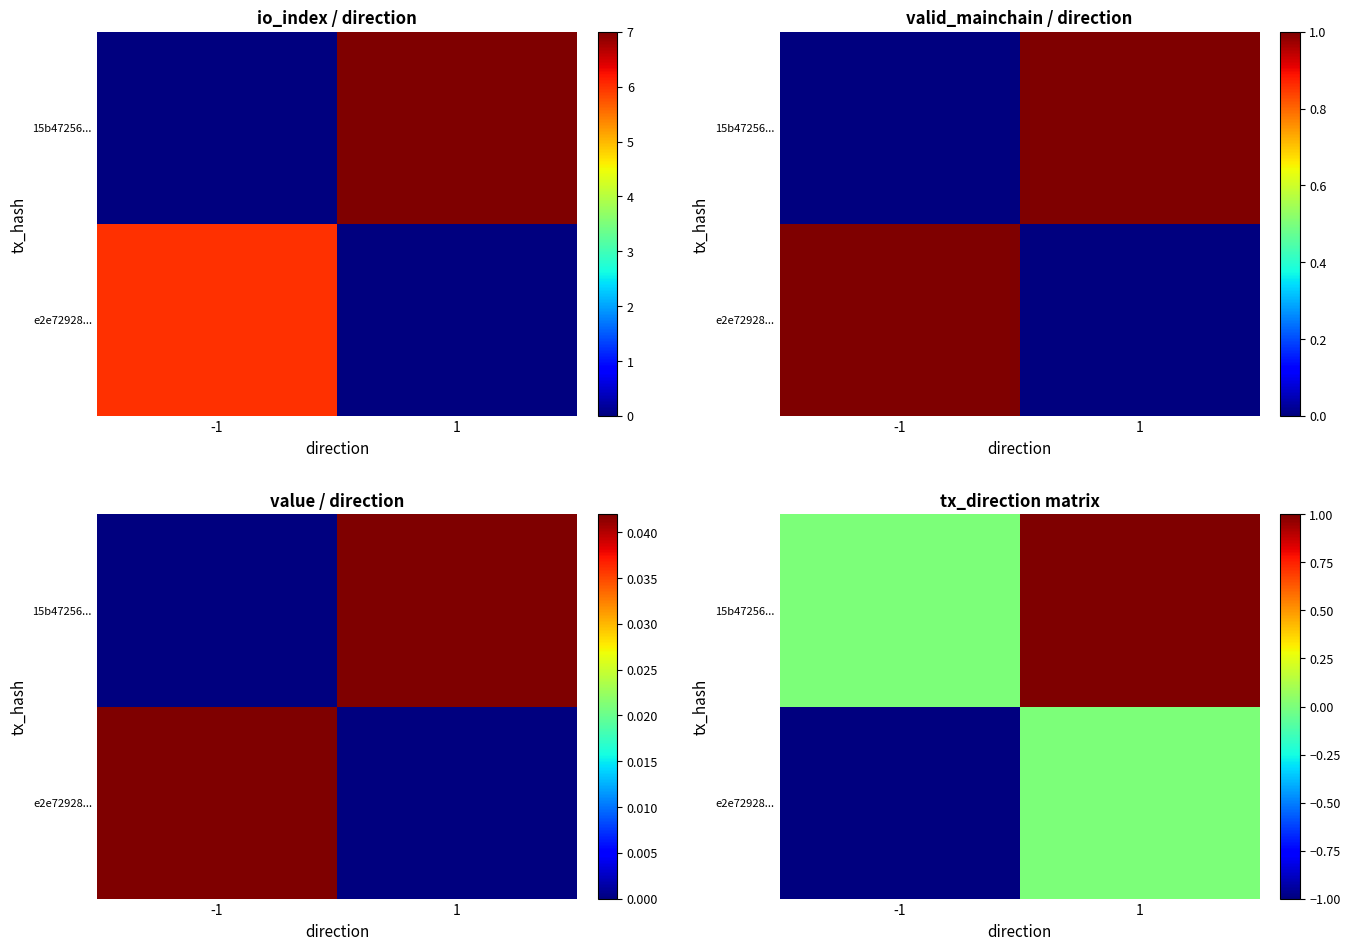

What is the total value across all series at 1?

1